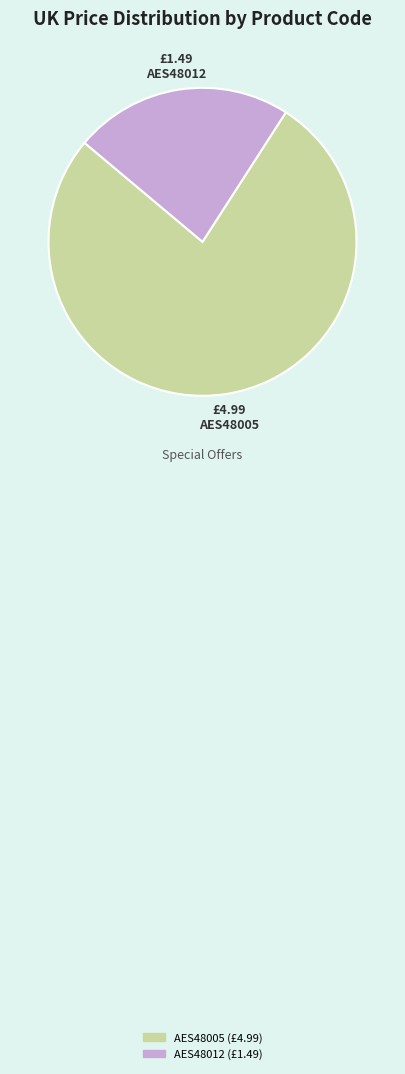

Between AES48012 and AES48005, which is larger?

AES48005